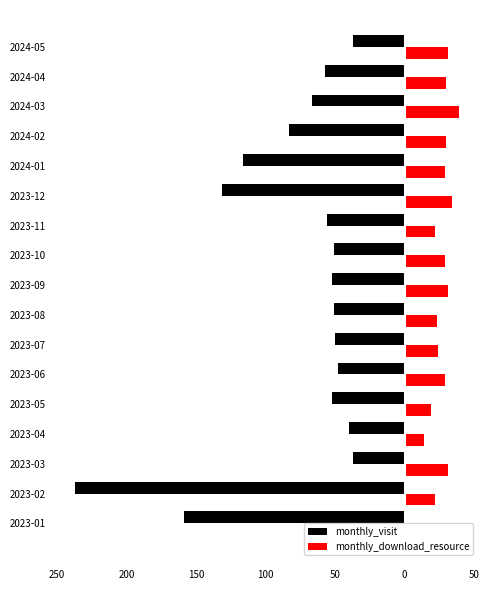

What is the difference between the maximum and minimum values in the monthly_visit series?

200